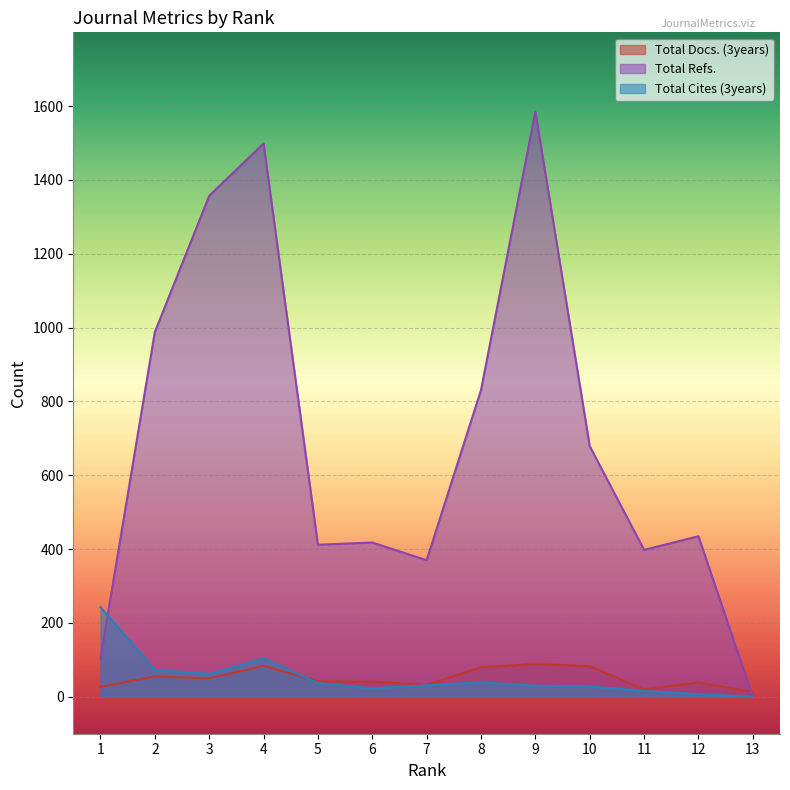

What are all the series names shown in the legend?

Total Docs. (3years), Total Refs., Total Cites (3years)